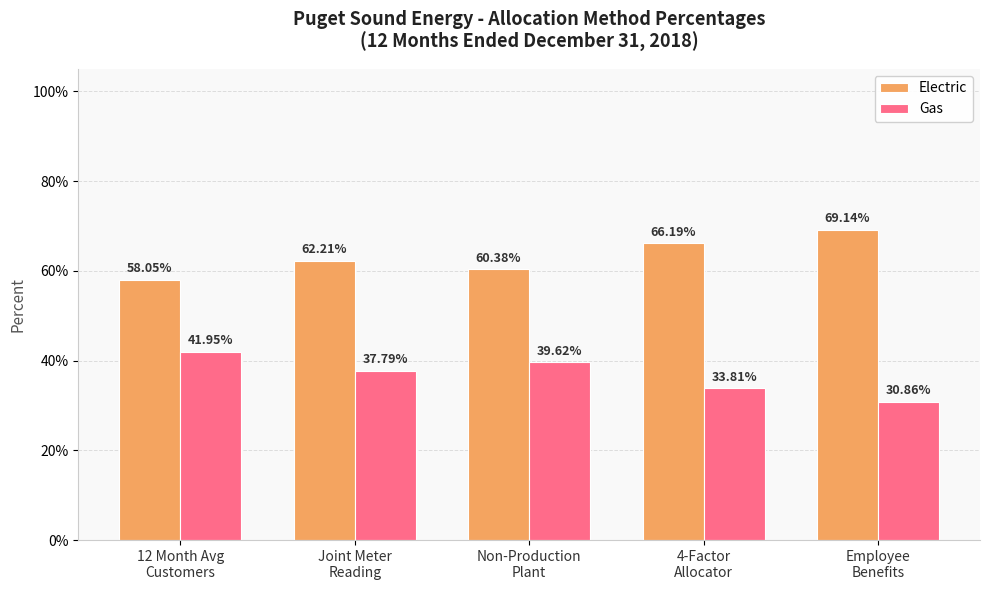

Does the chart contain any negative values?

No